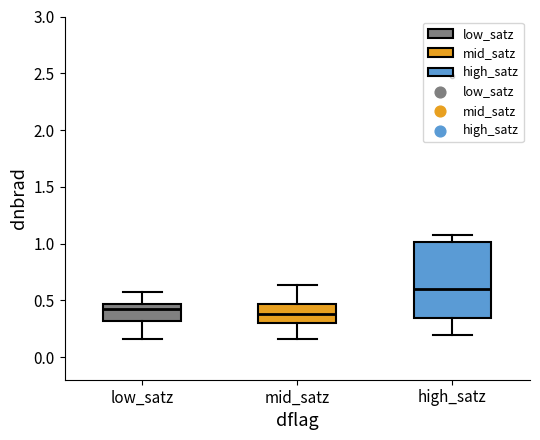

Reading left to right, transcribe this box plot: for each box, give where its median line is, the range the box spans, and where its two whiskers end, as read against the y-axis. The values are not printed on the chart, so give them approximately, as read against the axis.

low_satz: median 0.40, box 0.30 to 0.45, whiskers 0.15 to 0.55
mid_satz: median 0.40, box 0.30 to 0.45, whiskers 0.15 to 0.65
high_satz: median 0.60, box 0.35 to 1.00, whiskers 0.20 to 1.05